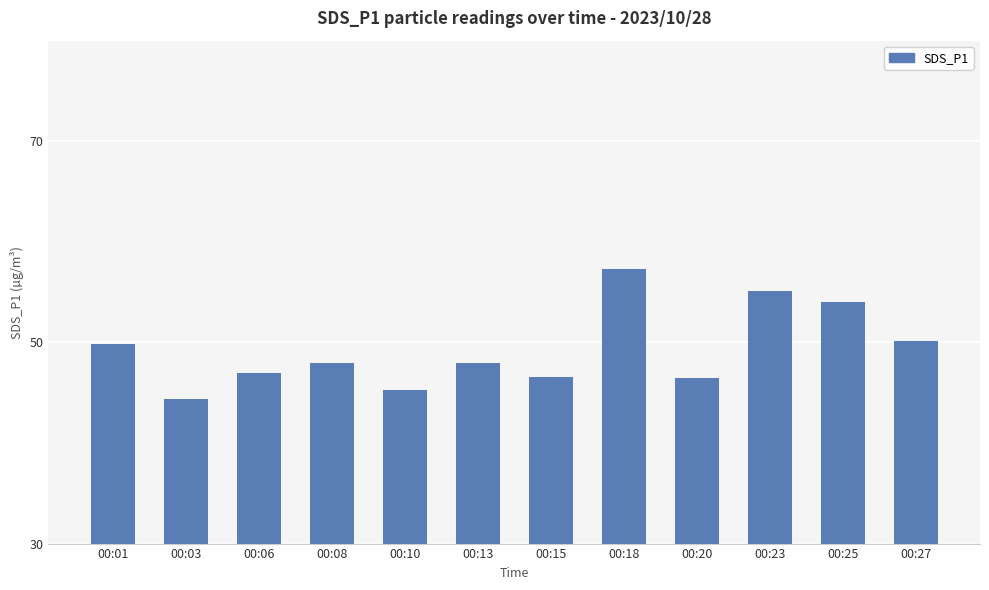

Does the chart contain stacked bars?

No